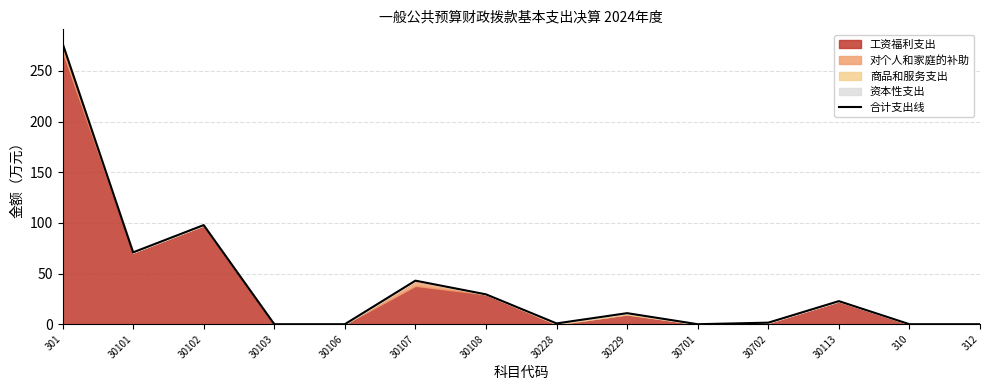

Reading right to left, list all the values displayed in this chart.

312=0.0	310=0.0	30113=22.8	30702=1.5	30701=0.0	30229=10.9	30228=0.8	30108=29.5	30107=43.0	30106=0.0	30103=0.0	30102=97.8	30101=70.9	301=277.2